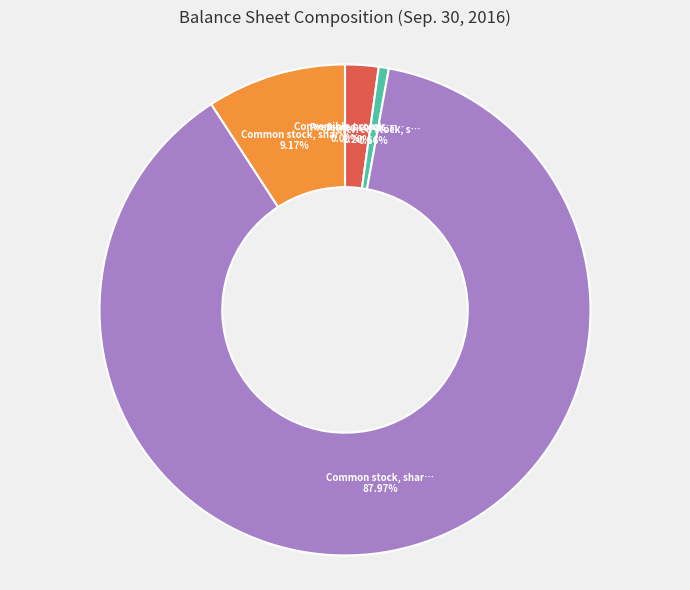

Does any single category account for the majority?

Yes